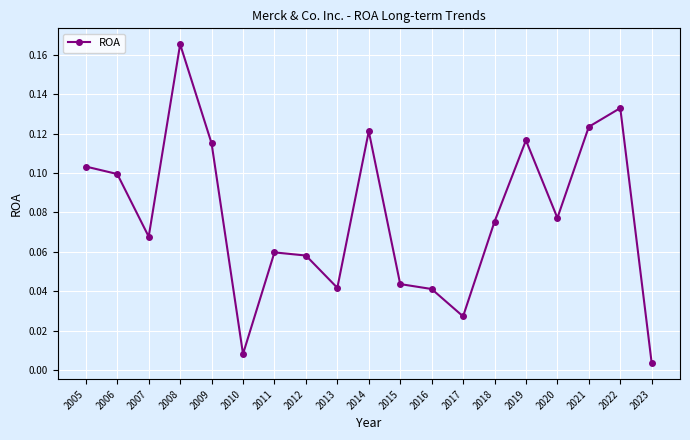

True or false: there are more than 2 points higher than both neighbors.

True